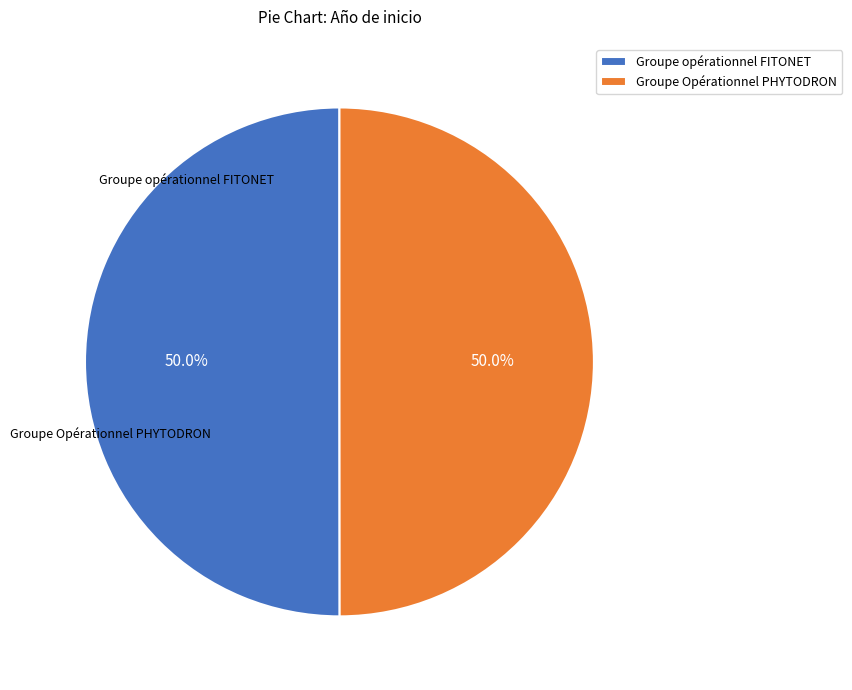

Combined, do Groupe opérationnel FITONET and Groupe Opérationnel PHYTODRON account for over 50%?

Yes